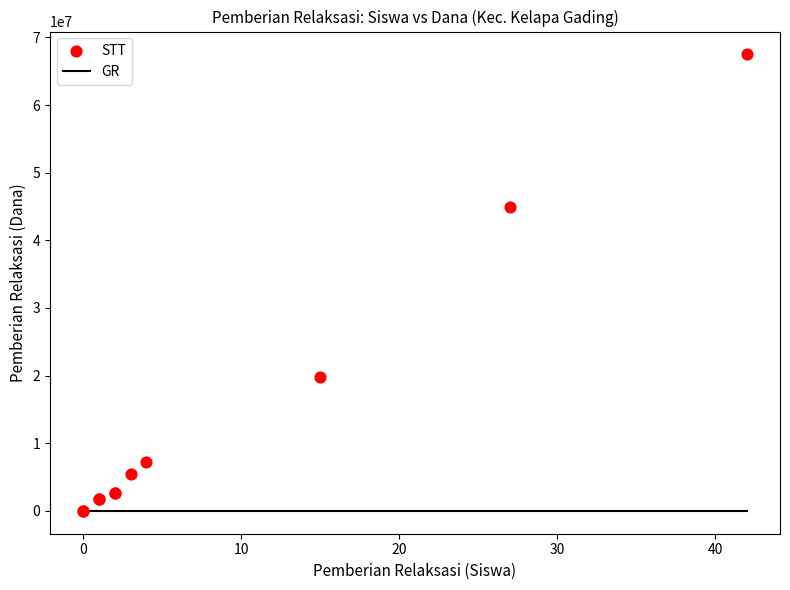

What Y value in the scatter plot is closest to 33750000?

45000000